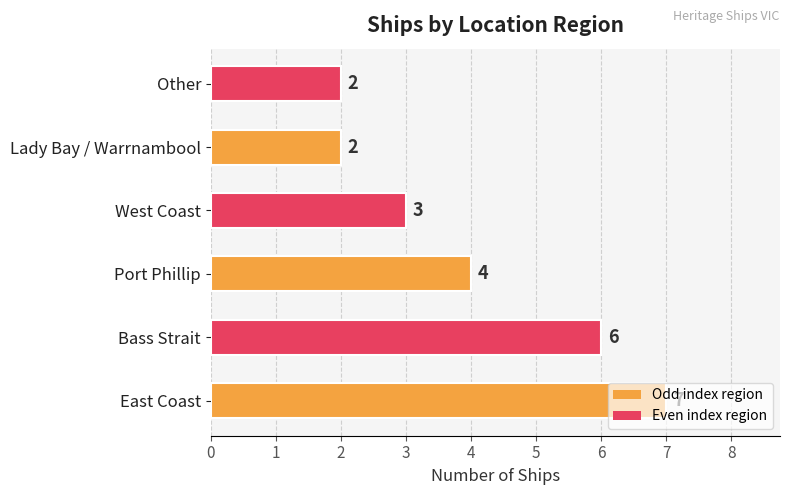

What is the smallest value displayed?

2